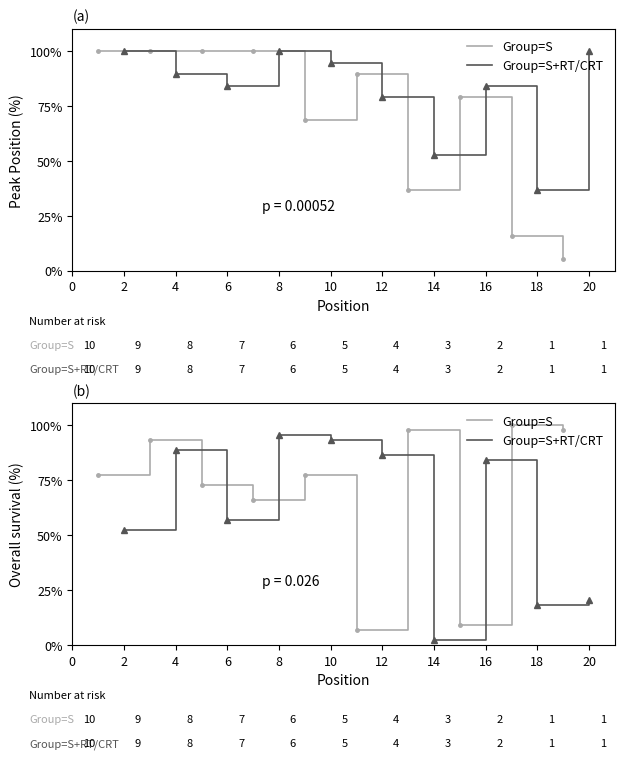

What is the difference between the Group=S values at 12 and 16?

2.3